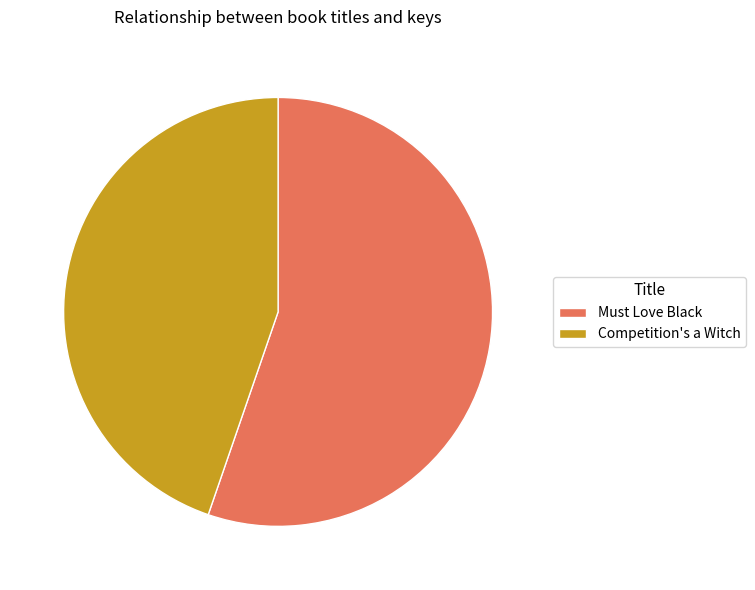

Rank the categories by value from highest to lowest.

Must Love Black, Competition's a Witch